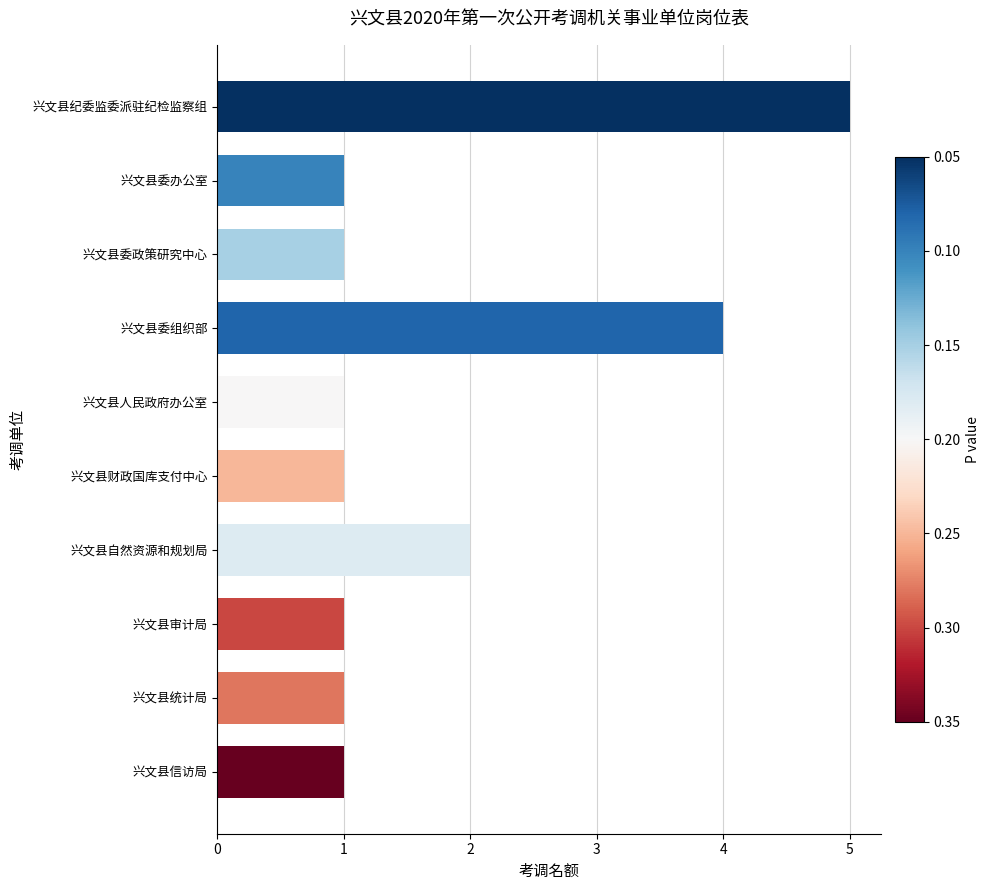

Reading top to bottom, what are all the values shown in this chart?

兴文县纪委监委派驻纪检监察组=5	兴文县委办公室=1	兴文县委政策研究中心=1	兴文县委组织部=4	兴文县人民政府办公室=1	兴文县财政国库支付中心=1	兴文县自然资源和规划局=2	兴文县审计局=1	兴文县统计局=1	兴文县信访局=1